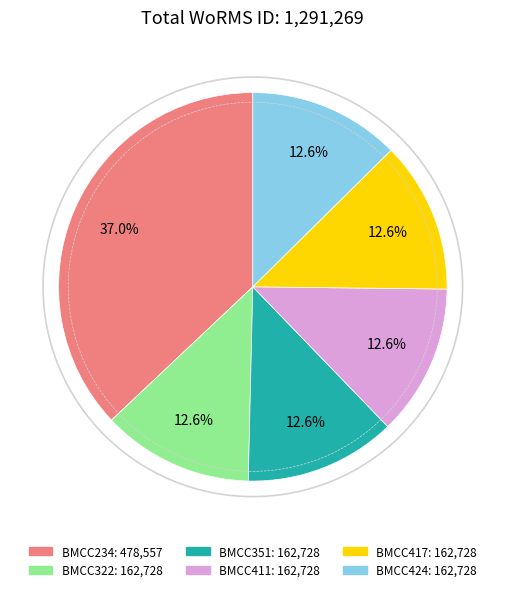

To the nearest percent, what percentage of the pie is BMCC351?

13%